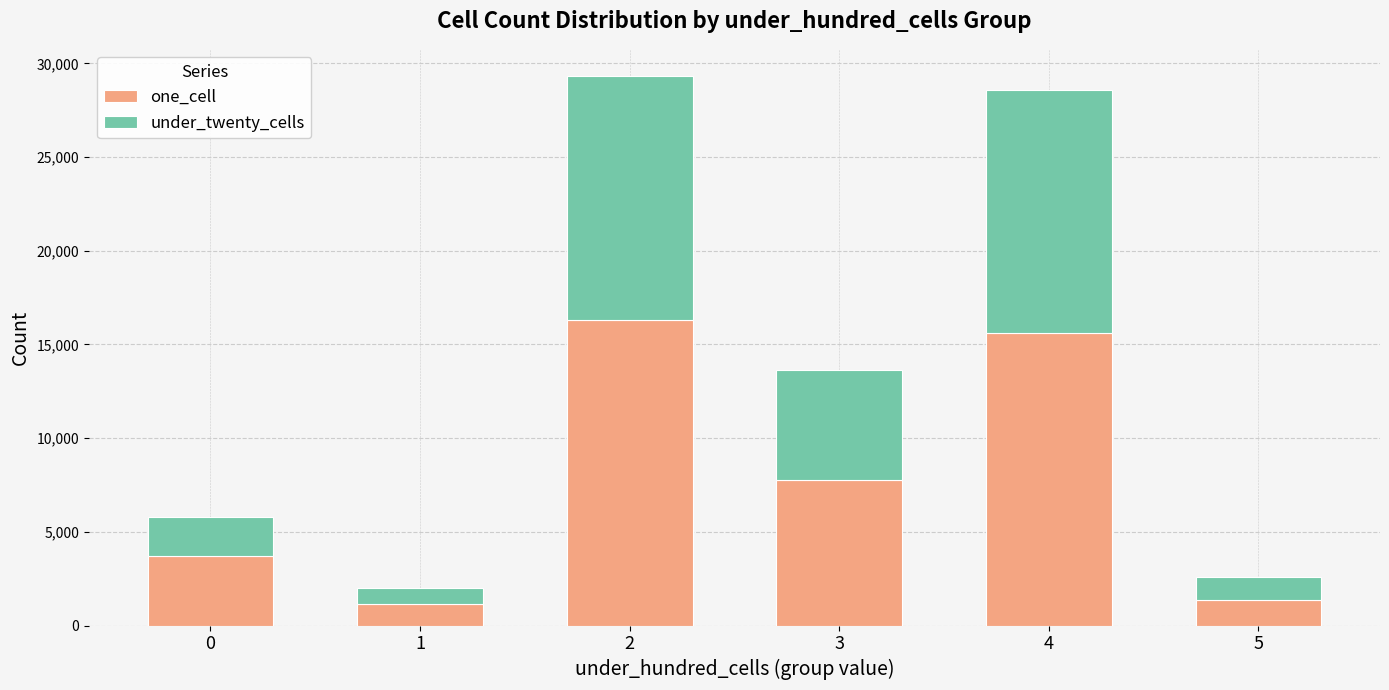

What are all the series names shown in the legend?

one_cell, under_twenty_cells